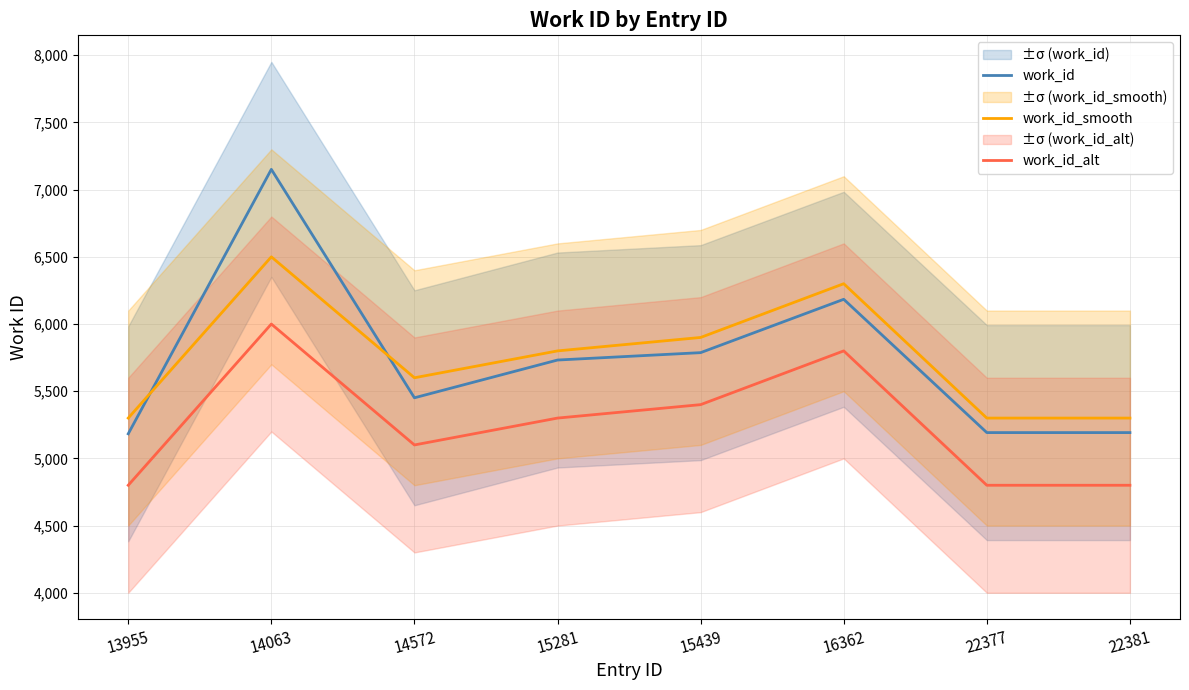

List the series in order of their peak value, highest first.

work_id, work_id_smooth, work_id_alt